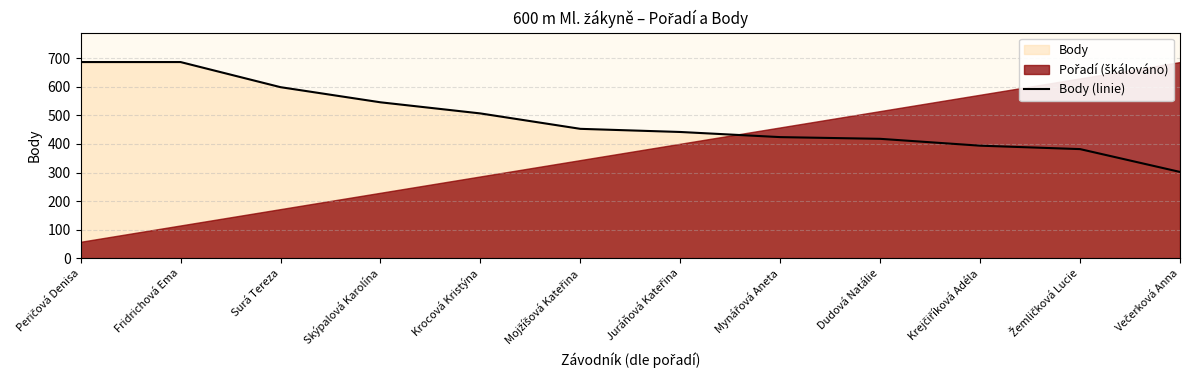

At which label is the value closest to 494?

Krocová Kristýna